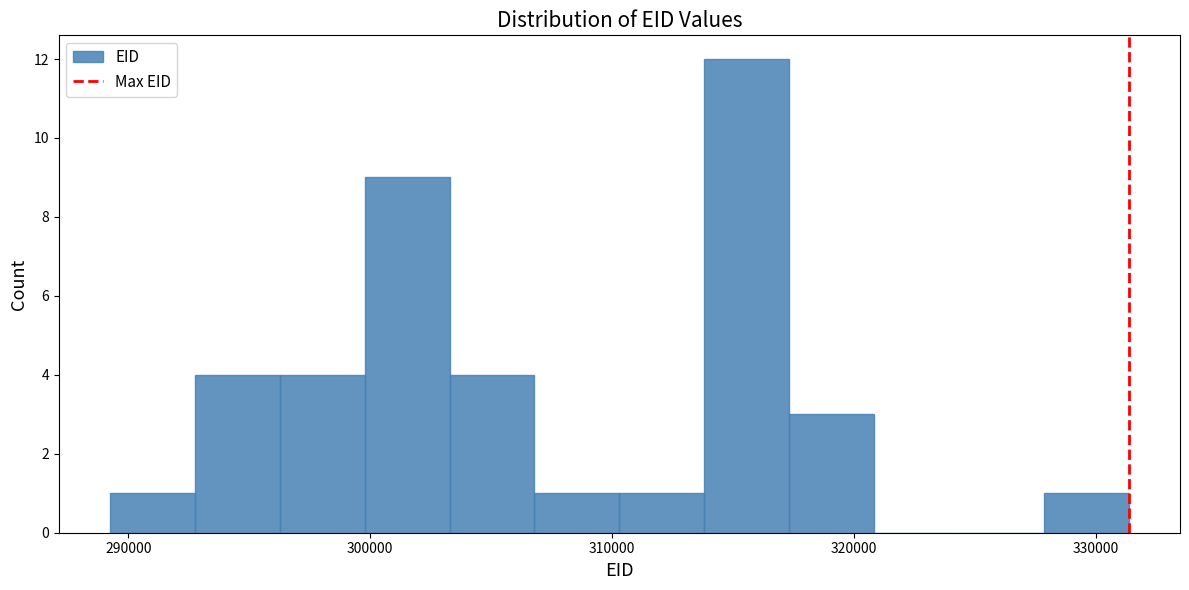

Read against the x-axis, roughly where is the centre of the tallest bar?

316000